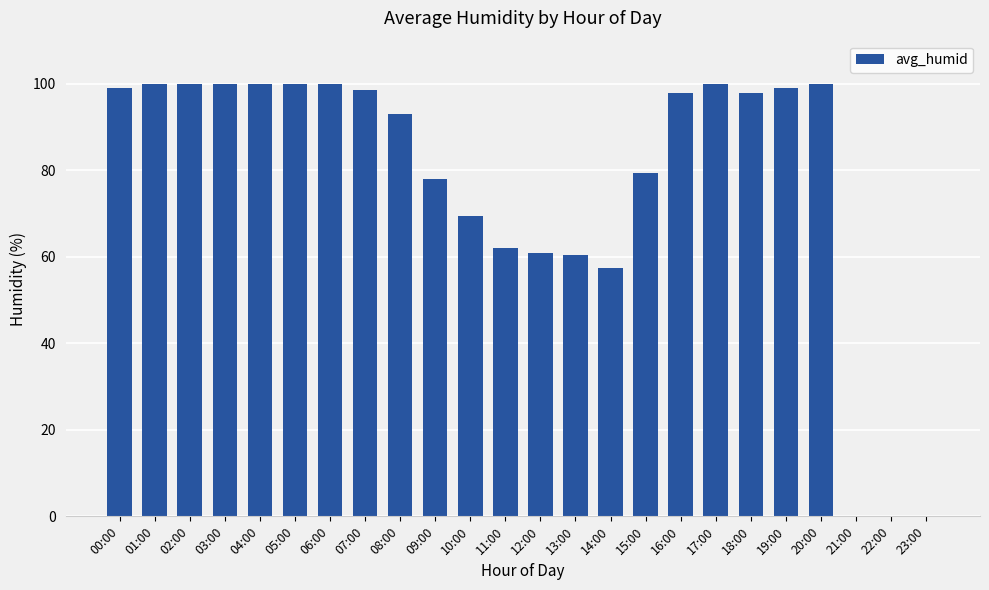

Where is the data nearest to the value 50?

14:00